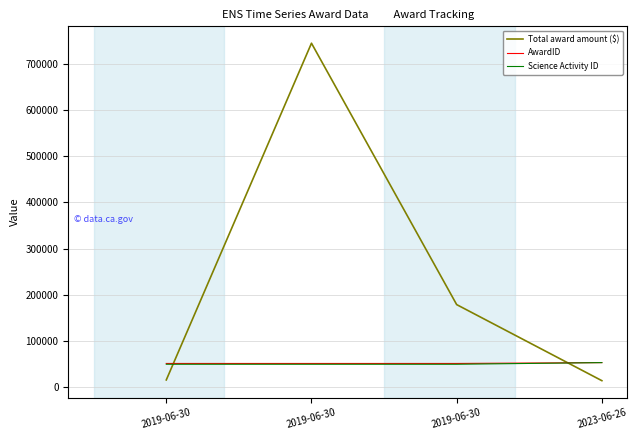

At how many categories does at least one series exceed 277083?

1